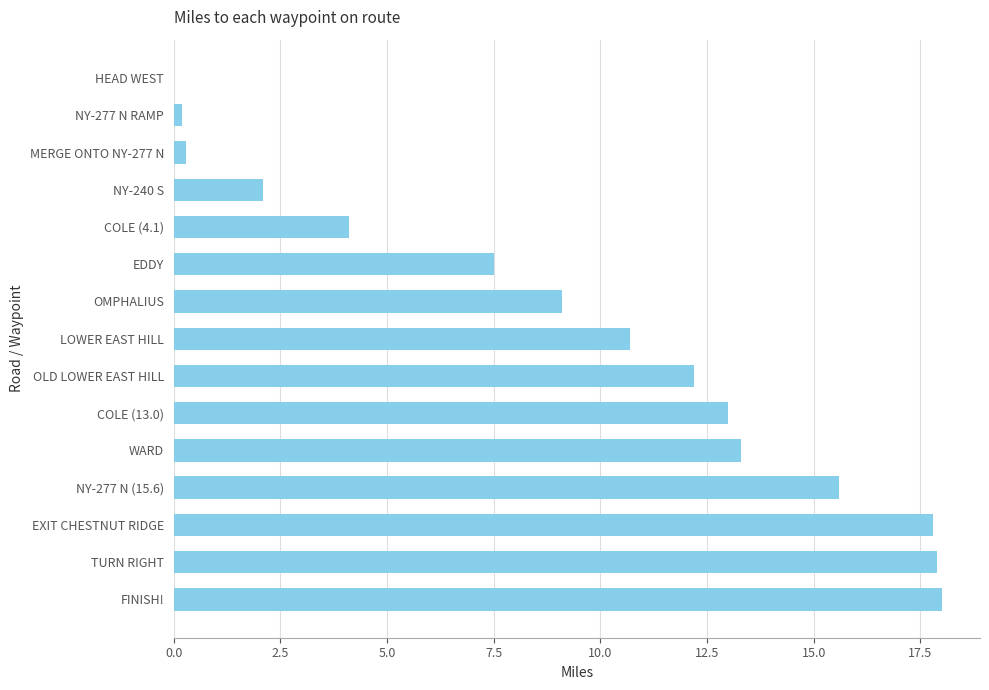

Between NY-240 S and COLE (13.0), which is larger?

COLE (13.0)